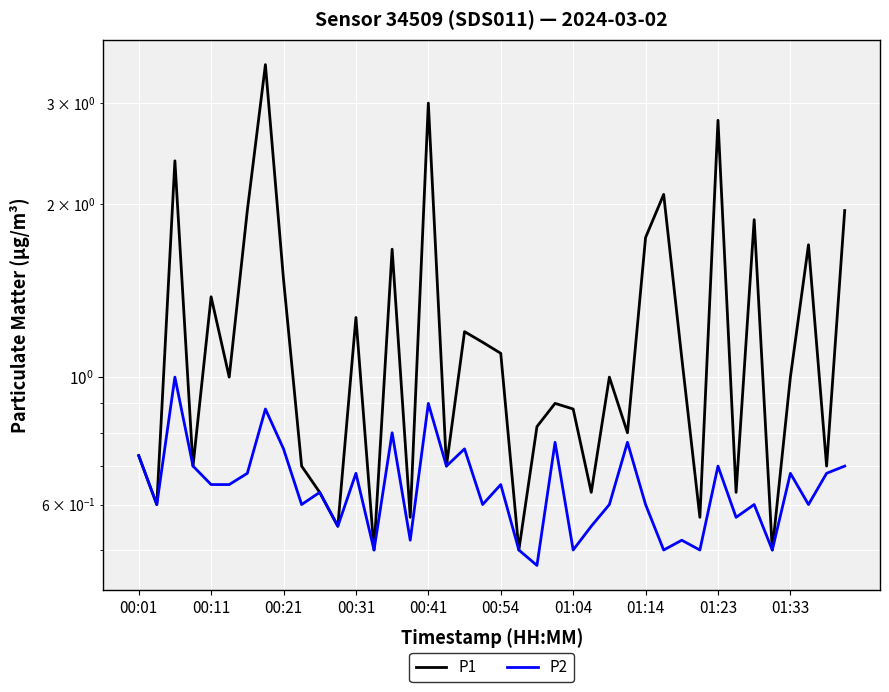

At how many categories does at least one series exceed 2?

5